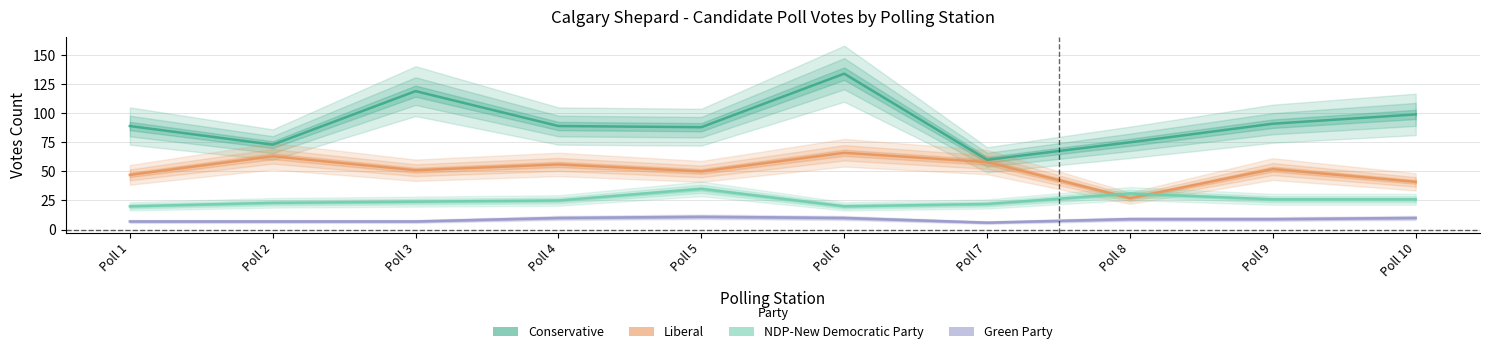

The value of Green Party at Poll 1 is 5. True or false?

False